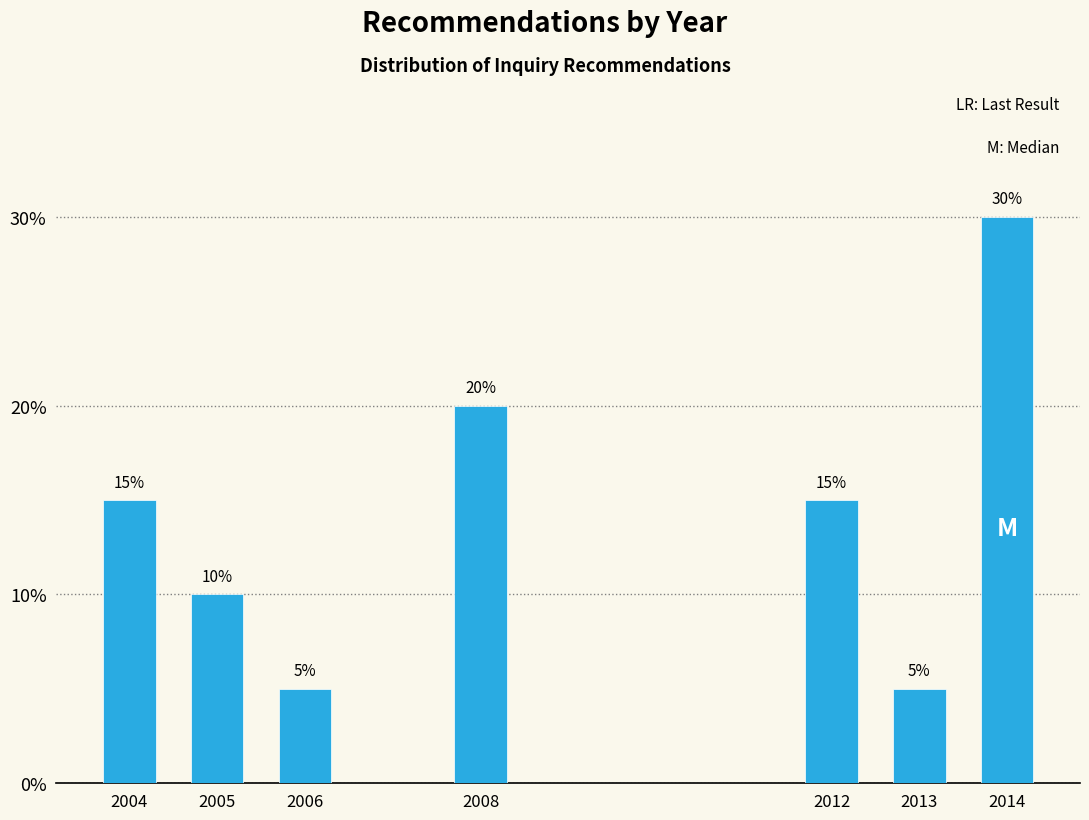

Reading right to left, list all the values displayed in this chart.

2014=30	2013=5	2012=15	2008=20	2006=5	2005=10	2004=15